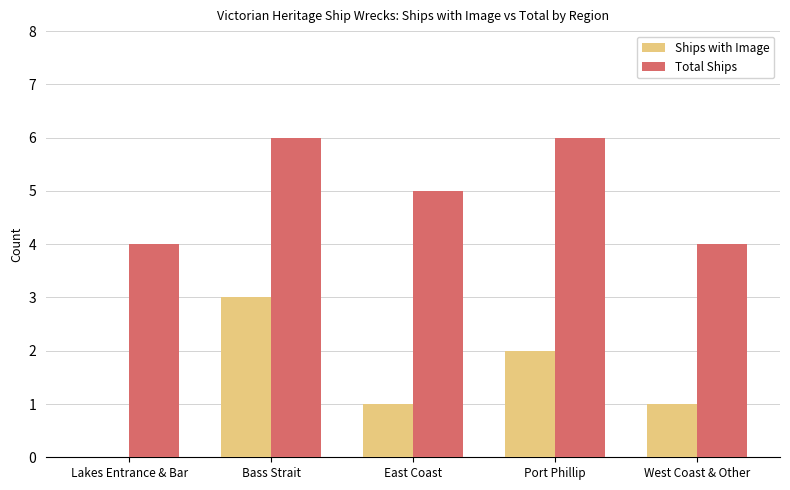

What is the total value across all series at Port Phillip?

8